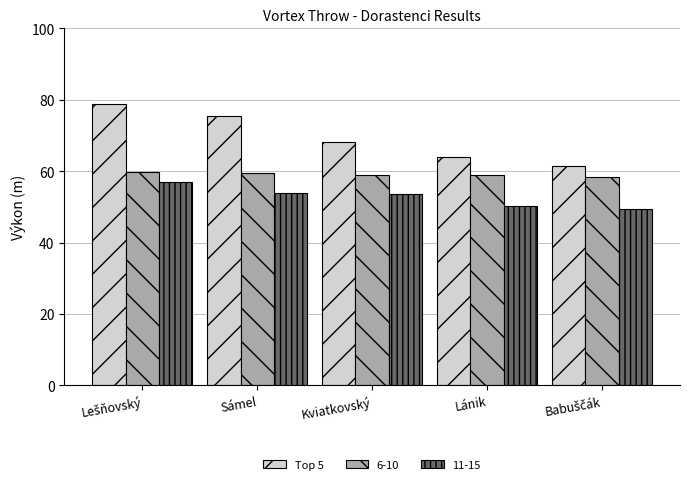

What is the approximate value of 6-10 at Sámel?

59.5